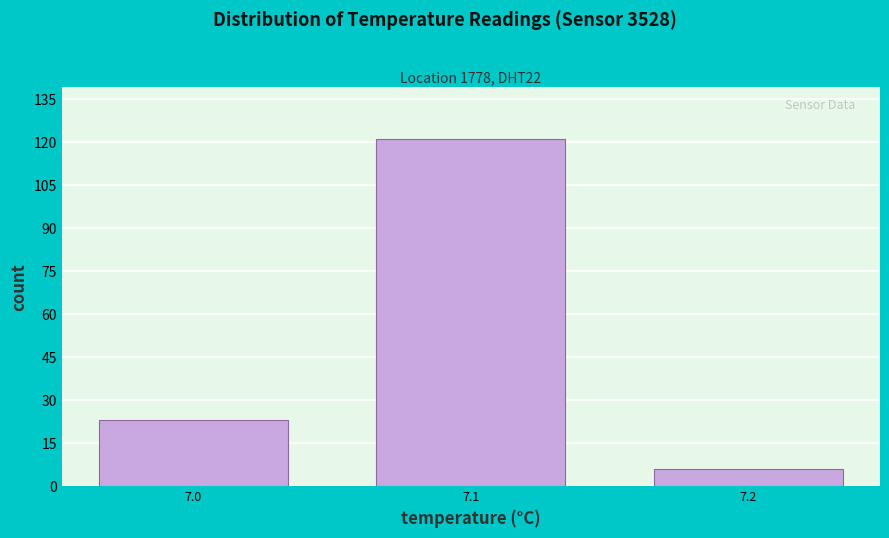

Reading left to right, transcribe this chart: for each bar, give the range it covers on the x-axis and its height. The values are not printed on the chart, so give them approximately, as read against the axis.

6.95 to 7.05: 24
7.05 to 7.15: 122
7.15 to 7.25: 6